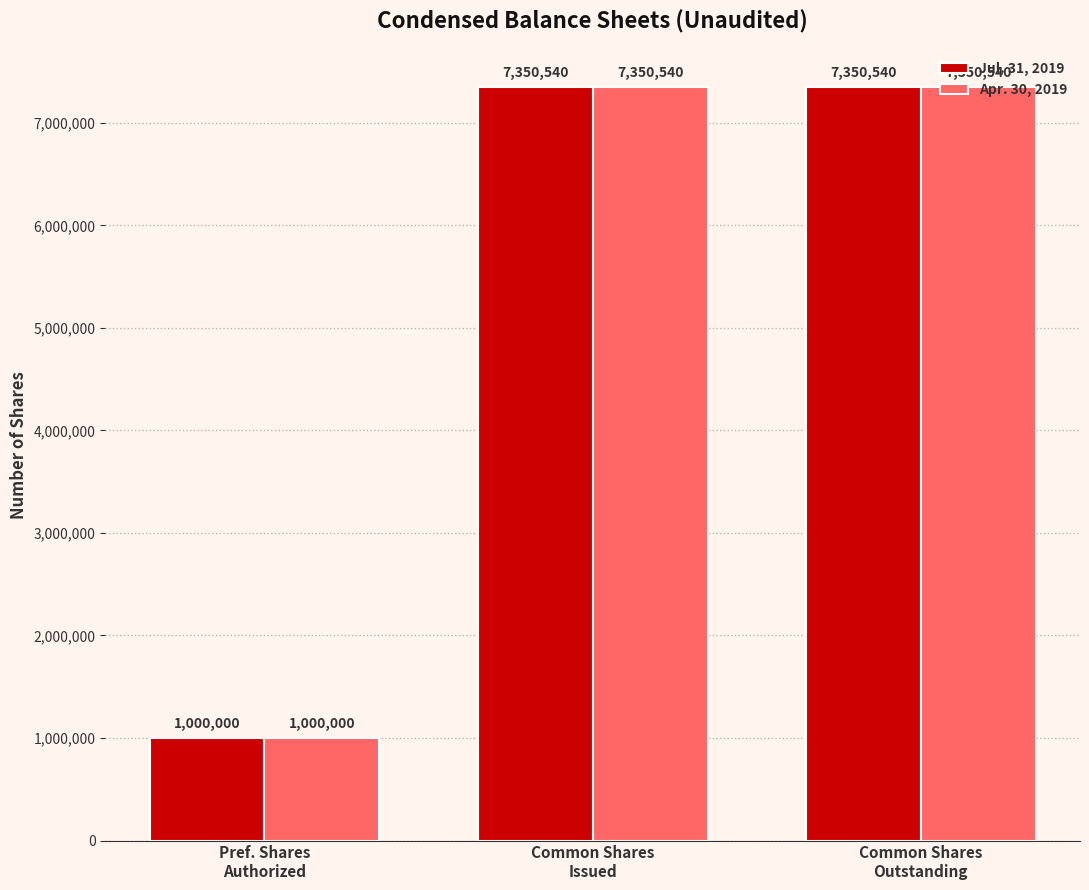

How many values in the Apr. 30, 2019 series are below 7350540?

1